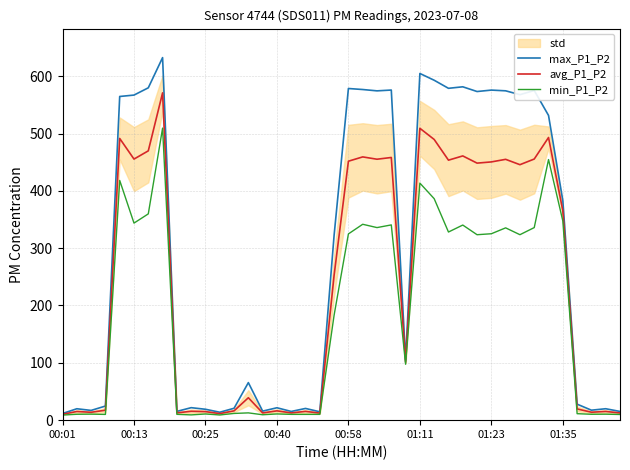

Is it true that avg_P1_P2 equals 6.8 at 00:40?

False